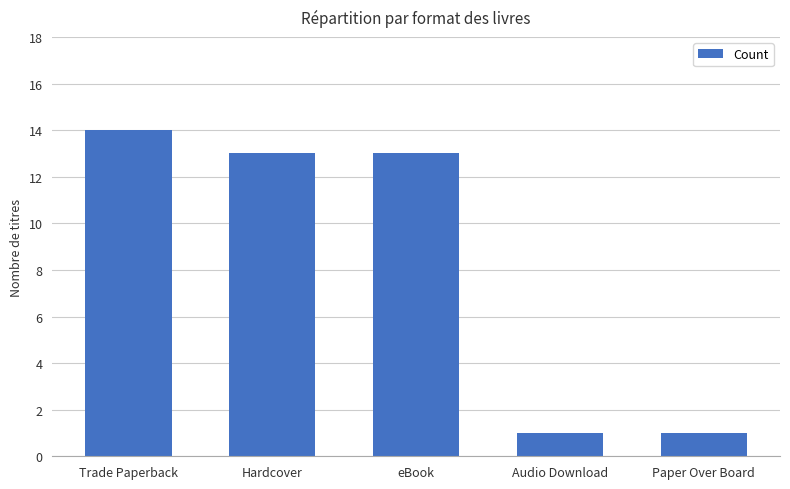

What value does the data have at Paper Over Board?

1